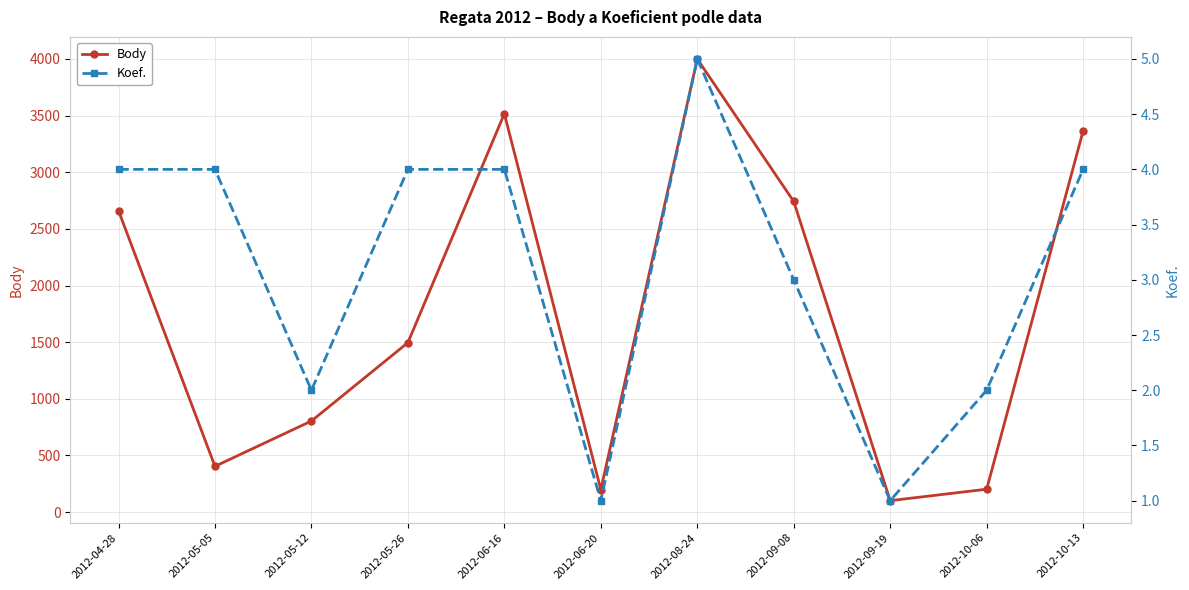

Reading left to right, what are all the values shown in this chart?

Body: 2661	404	804	1496	3517	198	4000	2742	101	202	3365
Koef.: 4	4	2	4	4	1	5	3	1	2	4